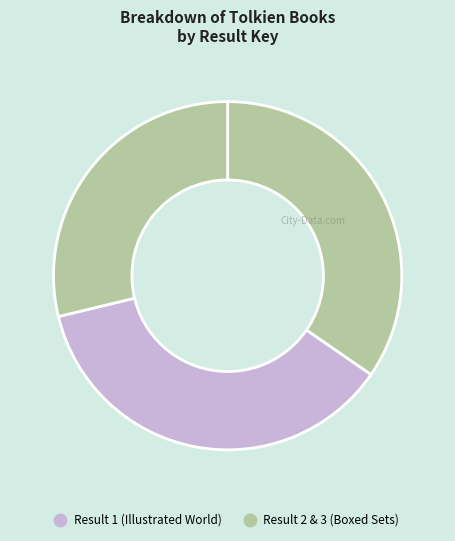

To the nearest percent, what is the average slice percentage?

33%